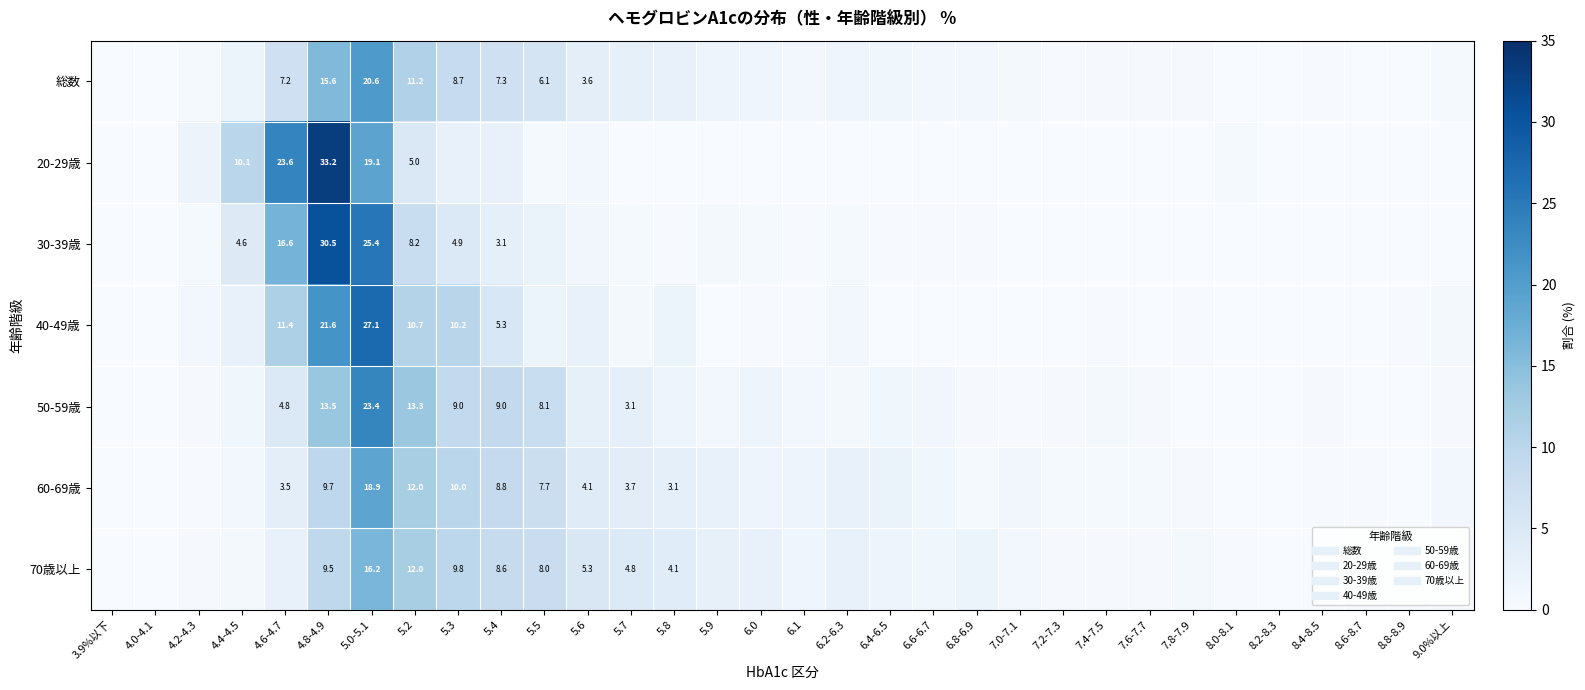

What is the spread (max minus min) of values at 5.5?

7.6